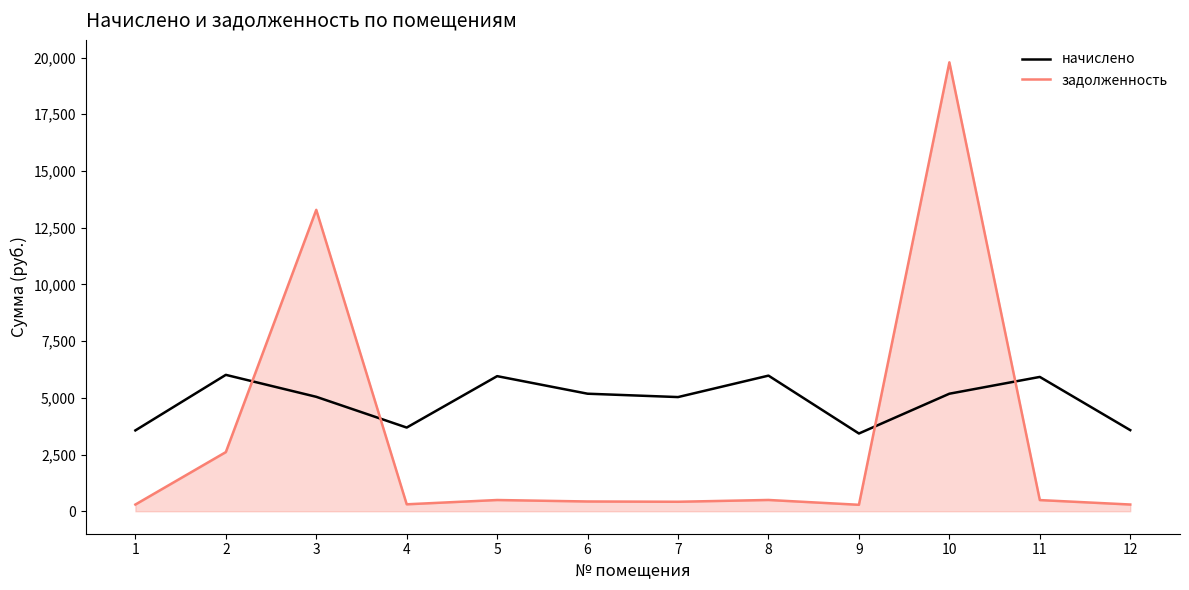

The value of начислено at 2 is 6012.8. True or false?

True